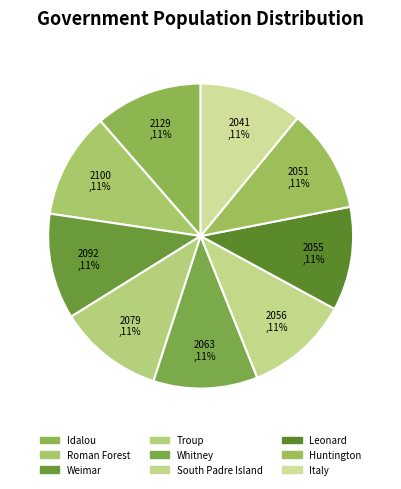

Combined, do South Padre Island and Whitney account for over 50%?

No